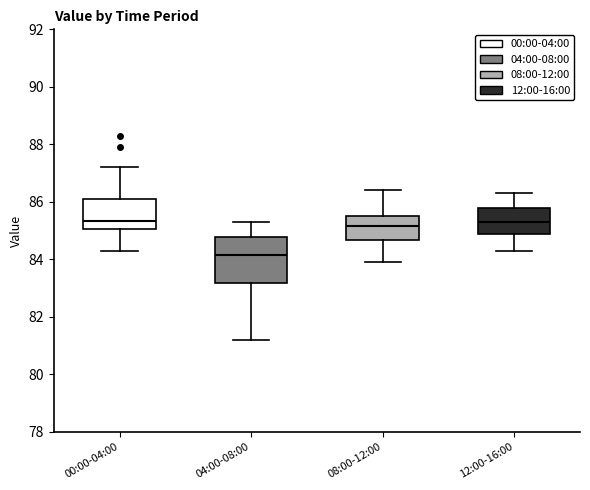

Where does the lower whisker of the box for 04:00-08:00 end on the y-axis? The values are not printed on the chart, so give them approximately, as read against the axis.

81.2